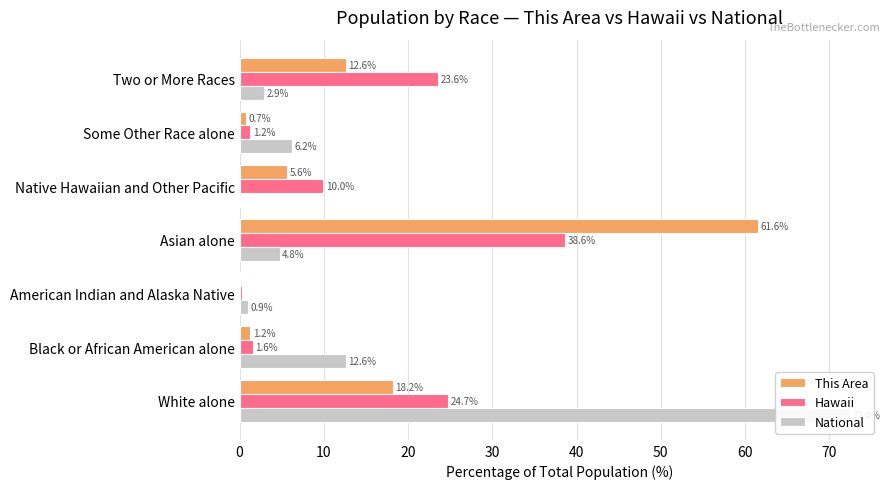

What is the difference between the maximum and minimum values in the Hawaii series?

38.3